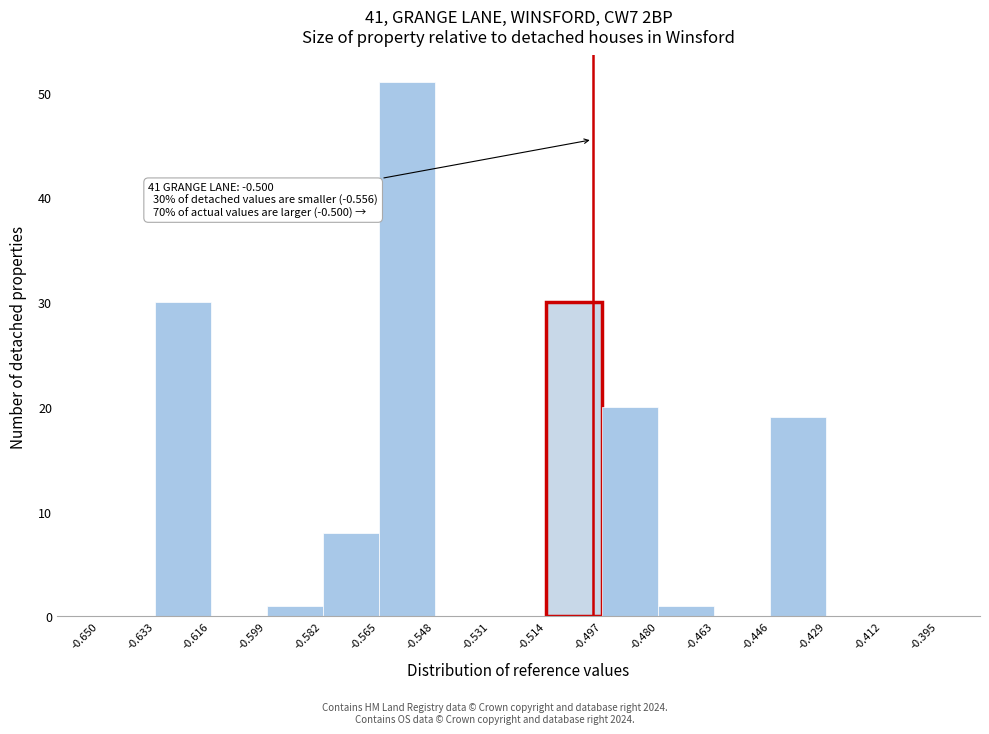

Which range on the x-axis has the tallest bar?

-0.565 to -0.548